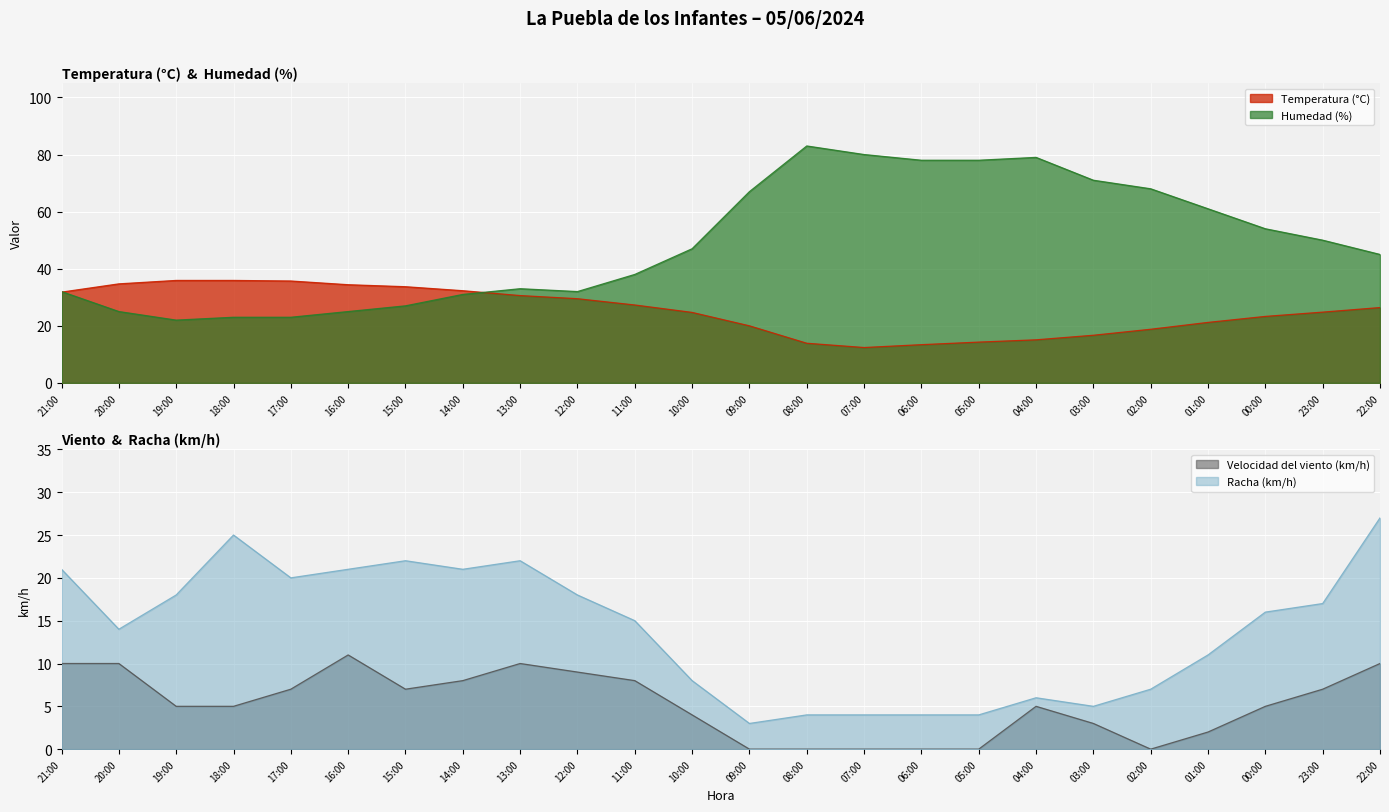

Is the value of Temperatura (°C) at 05:00 greater than the value of Velocidad del viento (km/h) at 00:00?

Yes